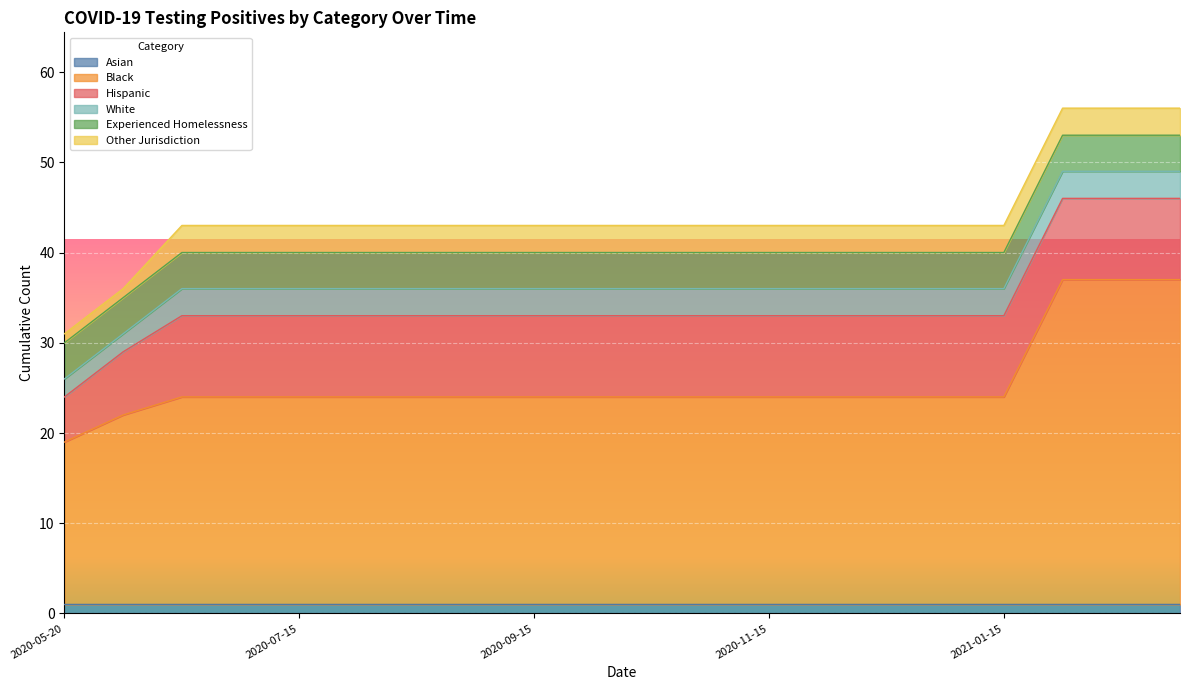

Reading left to right, list all the values displayed in this chart.

Asian: 1	1	1	1	1	1	1	1	1	1	1	1	1	1	1	1	1	1	1	1
Black: 18	21	23	23	23	23	23	23	23	23	23	23	23	23	23	23	23	36	36	36
Hispanic: 5	7	9	9	9	9	9	9	9	9	9	9	9	9	9	9	9	9	9	9
White: 2	2	3	3	3	3	3	3	3	3	3	3	3	3	3	3	3	3	3	3
Experienced Homelessness: 4	4	4	4	4	4	4	4	4	4	4	4	4	4	4	4	4	4	4	4
Other Jurisdiction: 1	1	3	3	3	3	3	3	3	3	3	3	3	3	3	3	3	3	3	3